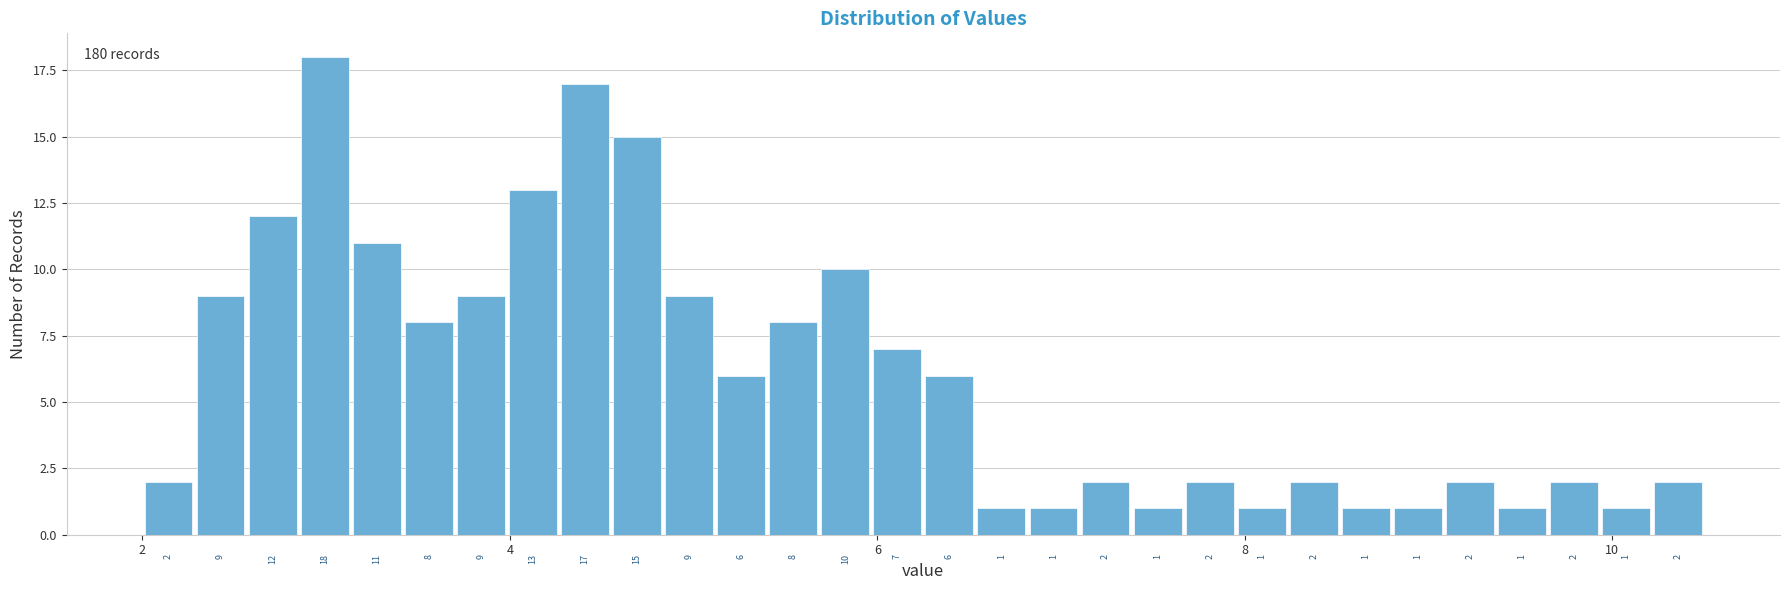

Around what value on the x-axis is the tallest bar? Give the approximate position of its centre, as read against the axis.

3.0